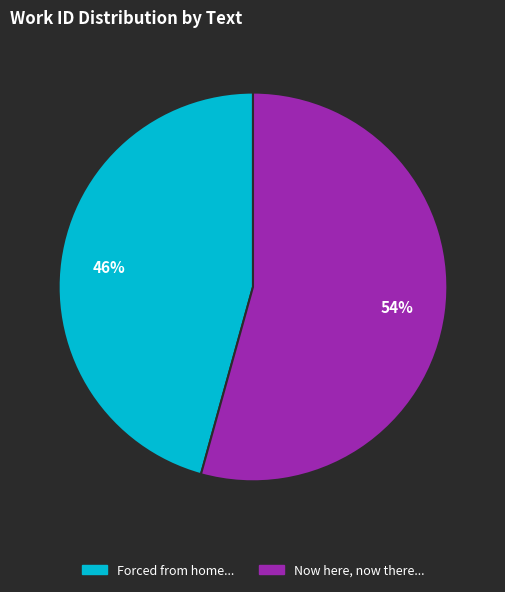

Does any single category account for the majority?

Yes